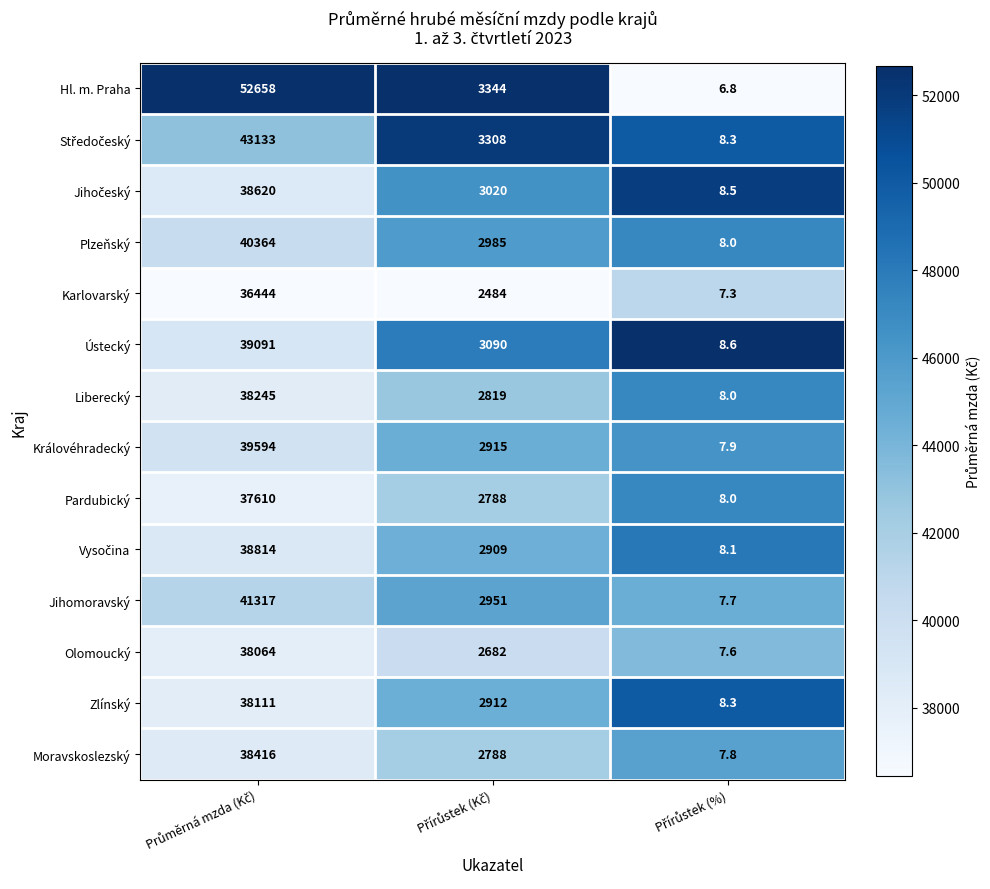

Which series has the largest total across all categories?

Hl. m. Praha